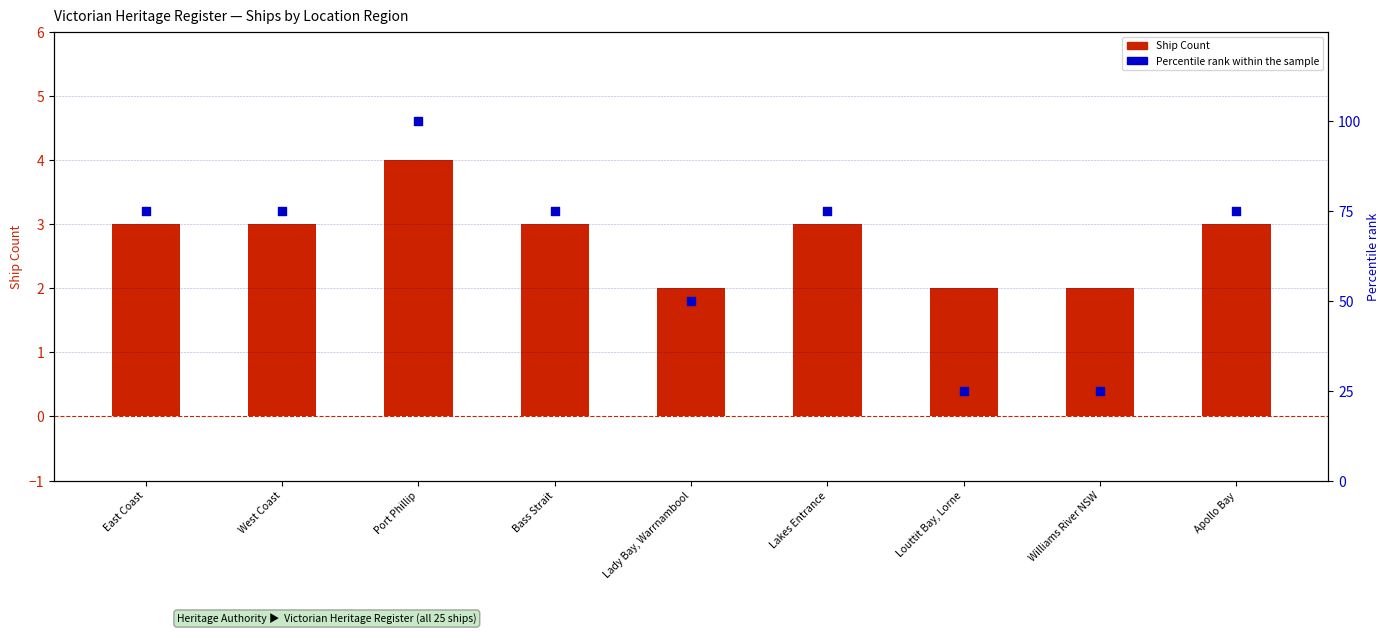

Which series has the largest total across all categories?

Percentile rank within the sample